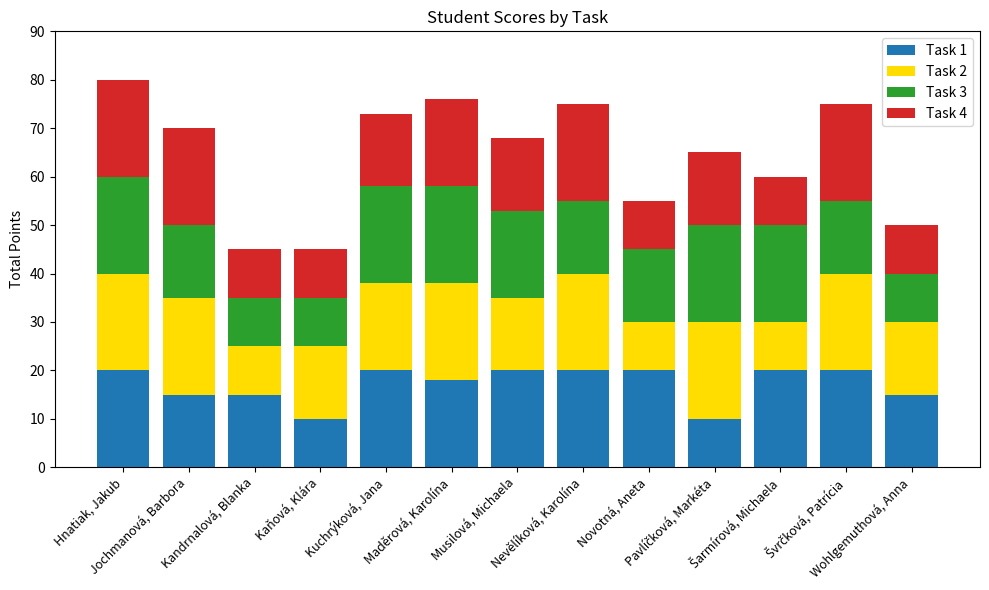

What is the difference between the maximum and minimum values in the Task 1 series?

10